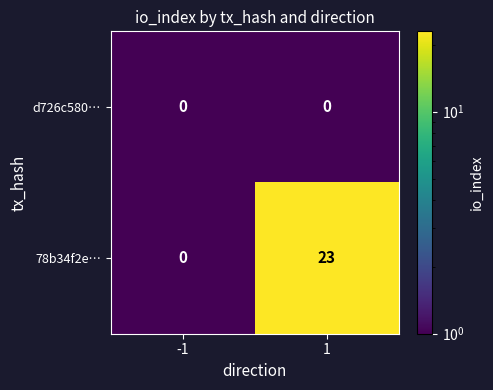

List the labels in order of 78b34f2e… value, largest first.

1, -1